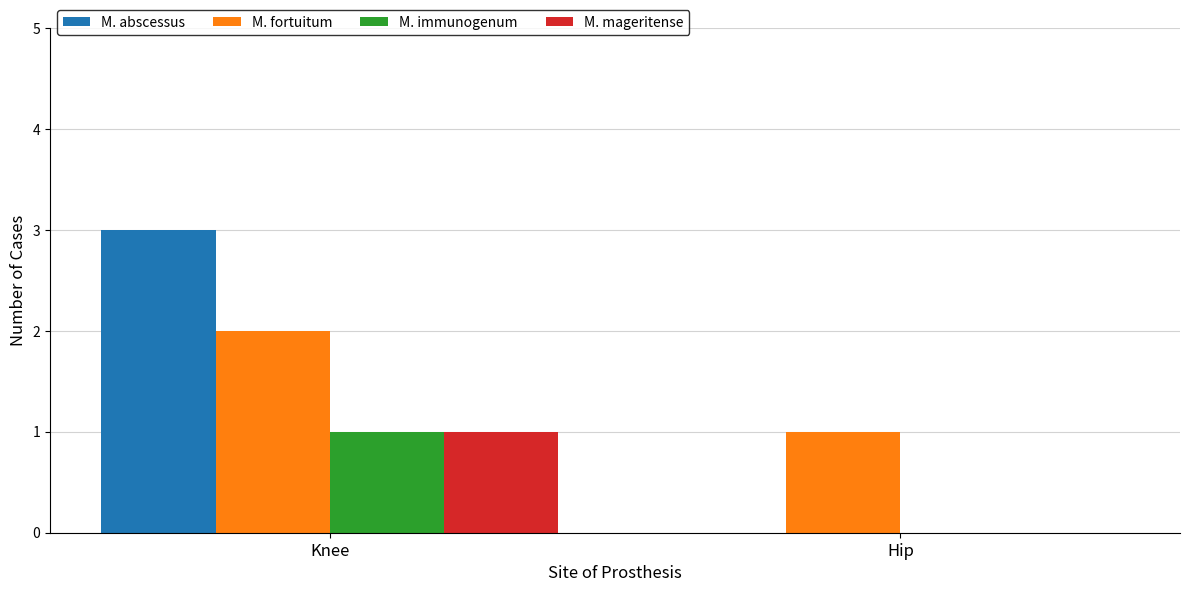

Is the value of M. fortuitum at Knee greater than the value of M. abscessus at Hip?

Yes